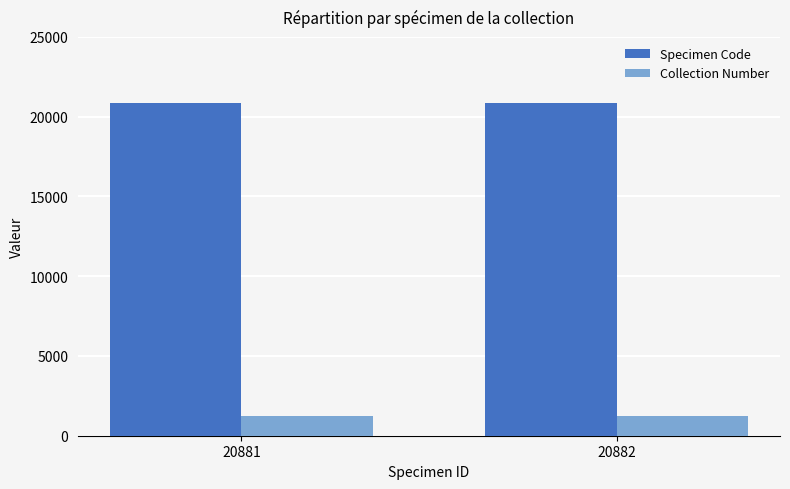

The value of Collection Number at 20881 is 1217. True or false?

True